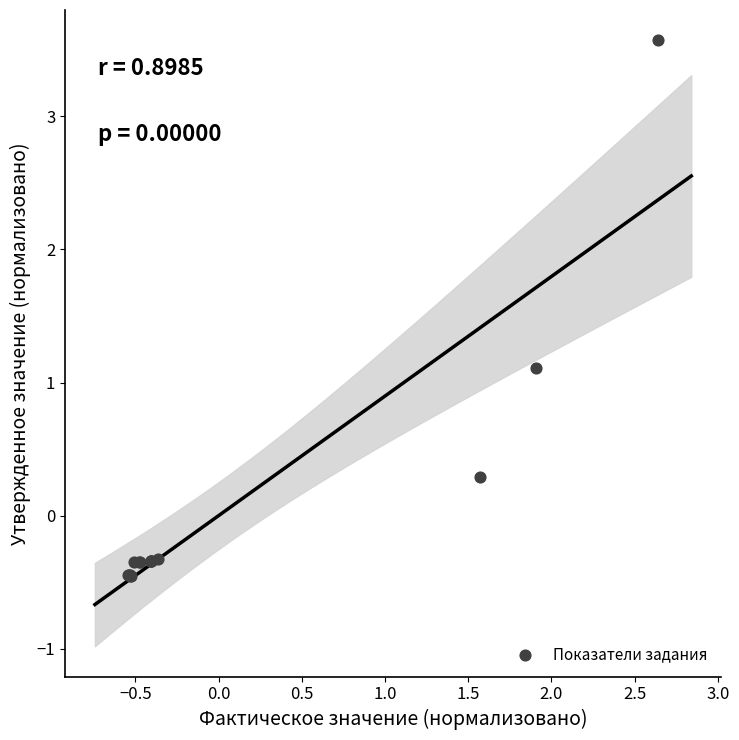

What Y value in the scatter plot is closest to 1?

1.1